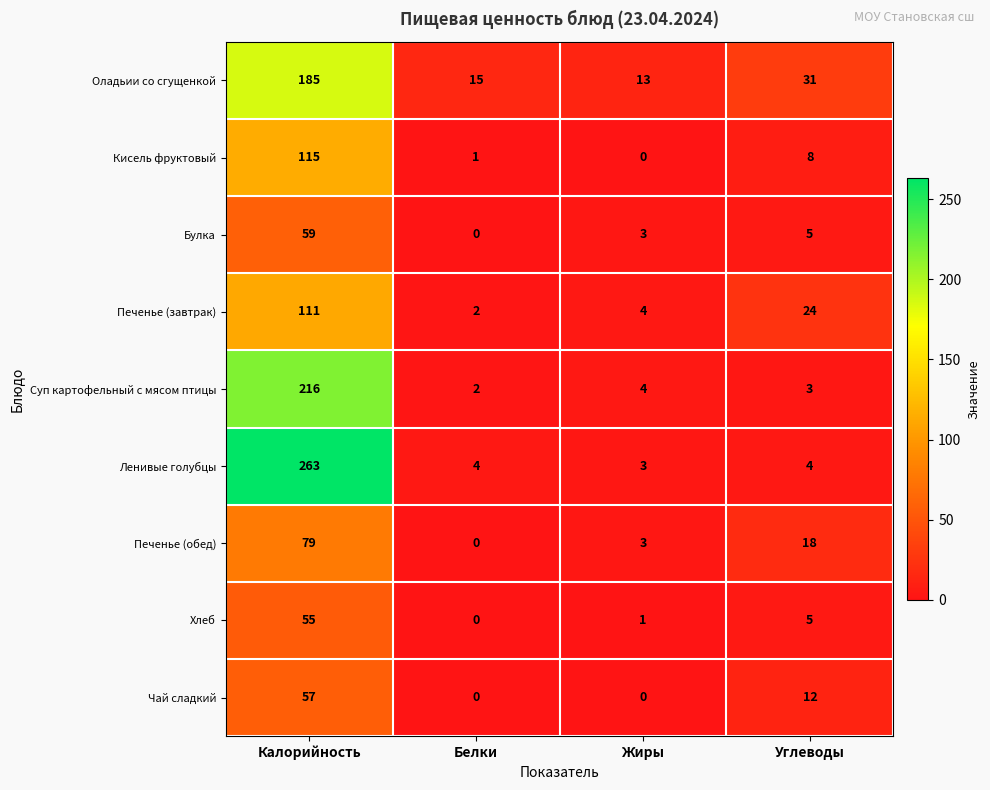

How many values in the Печенье (завтрак) series are below 24?

2